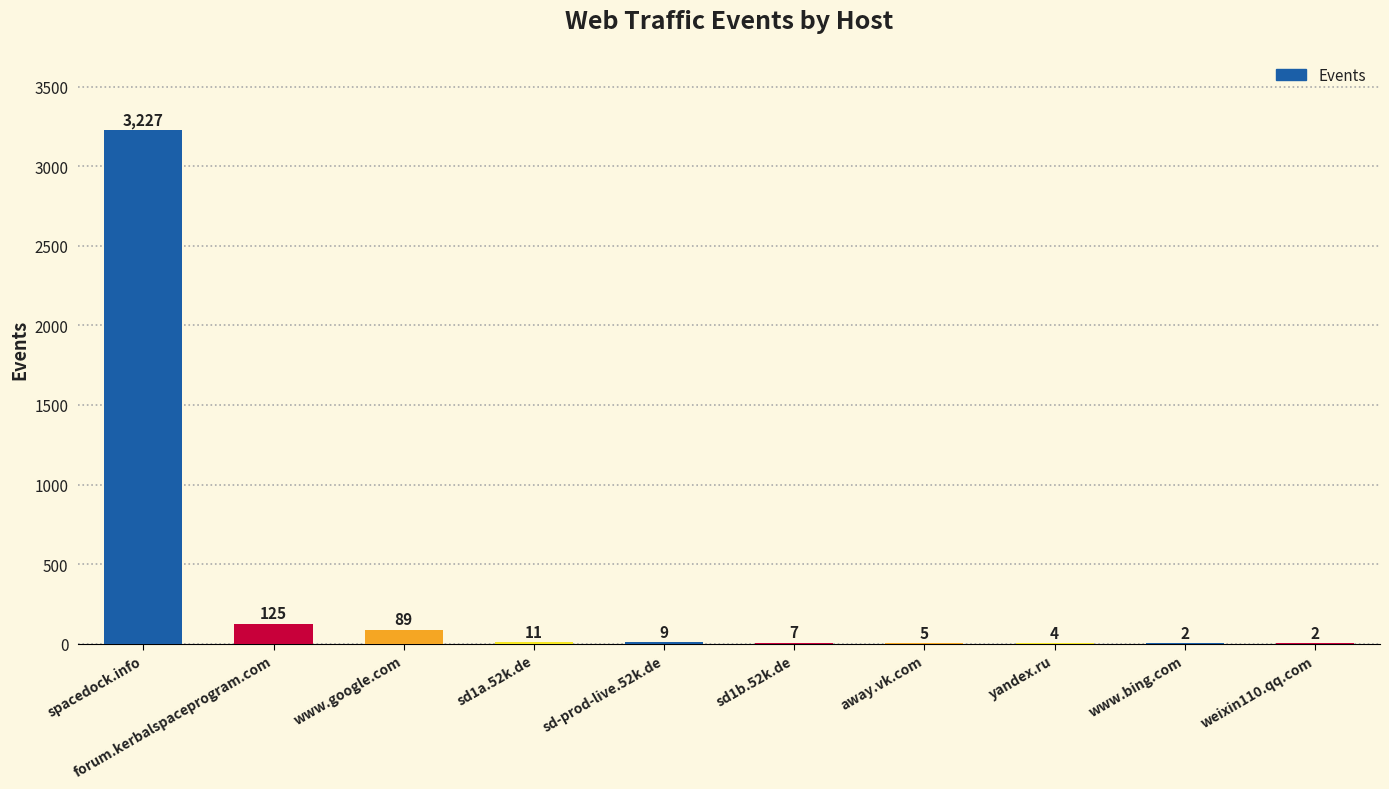

Where is the data nearest to the value 1614?

forum.kerbalspaceprogram.com